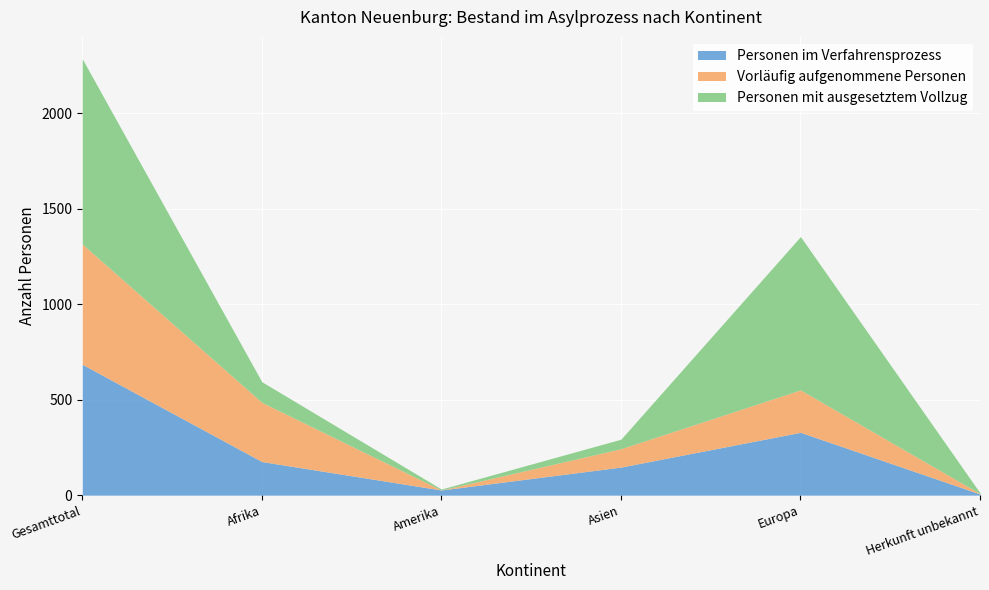

Reading left to right, list all the values displayed in this chart.

Personen im Verfahrensprozess: 685	176	27	147	329	6
Vorläufig aufgenommene Personen: 630	310	0	96	222	2
Personen mit ausgesetztem Vollzug: 970	108	5	50	803	4